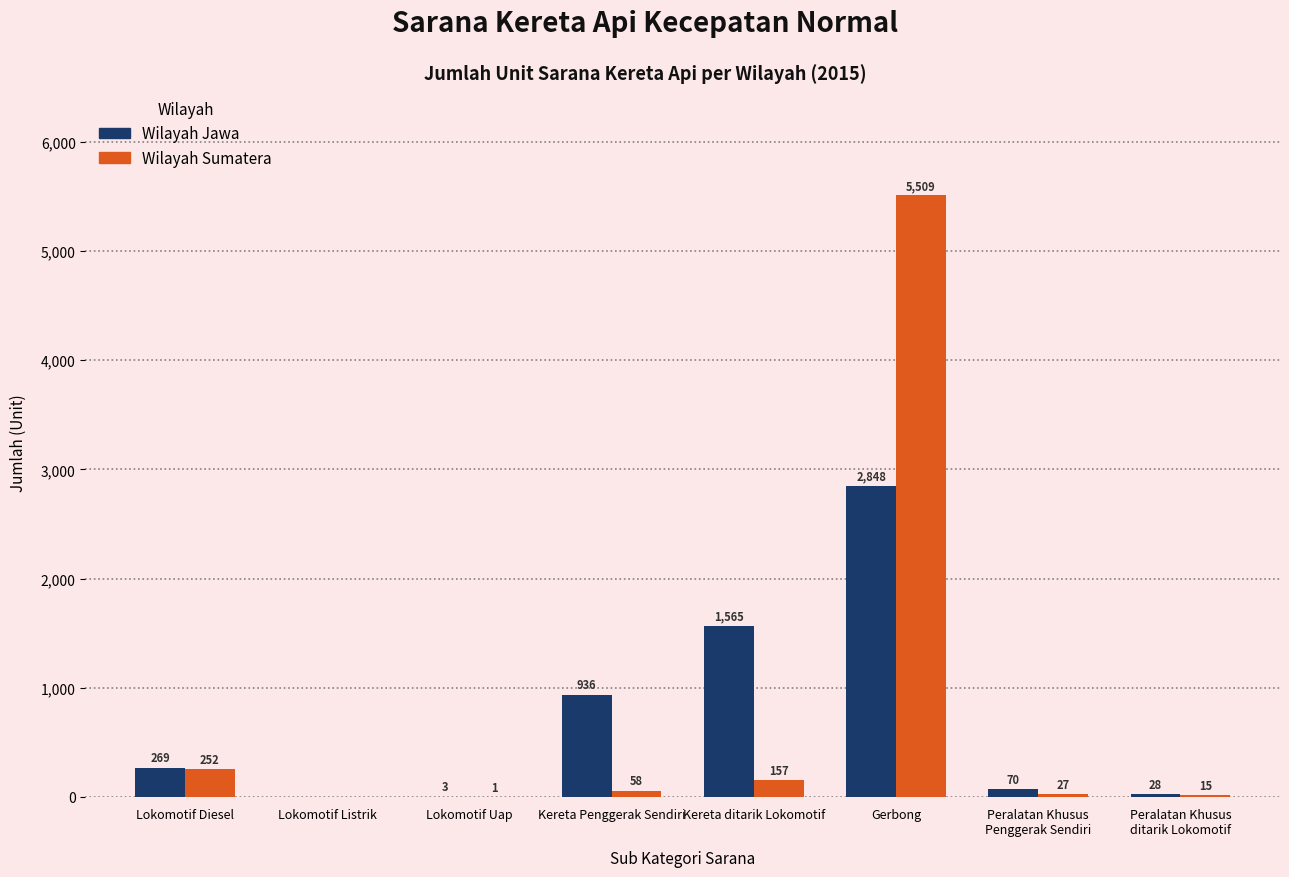

What is the highest value of the Wilayah Jawa series?

2848